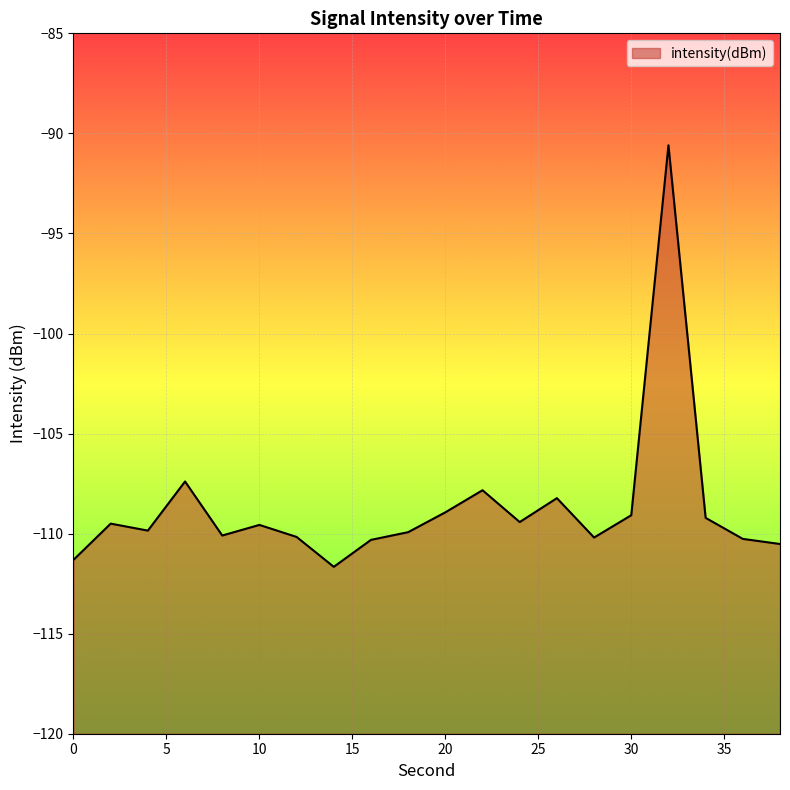

Rank the categories by value from lowest to highest.

14, 0, 38, 16, 36, 28, 12, 8, 18, 4, 10, 2, 24, 34, 30, 20, 26, 22, 6, 32